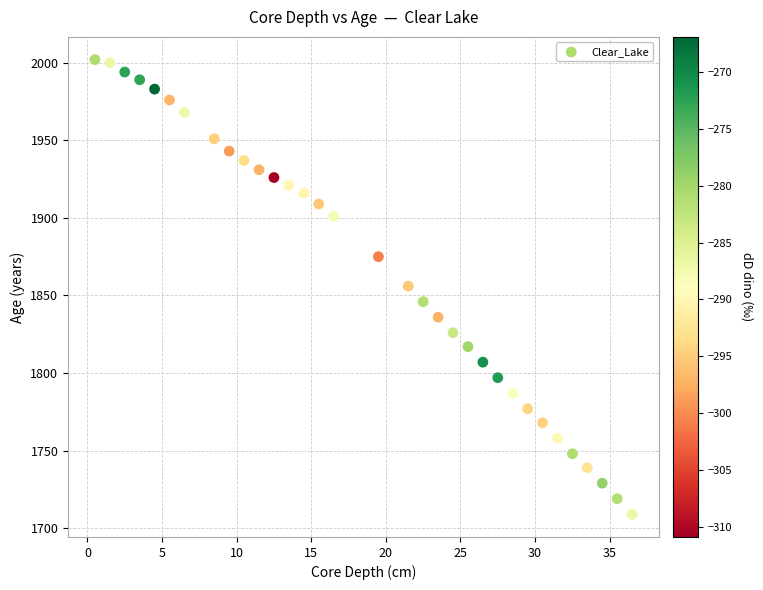

What is the range of Y values (max minus min)?

293